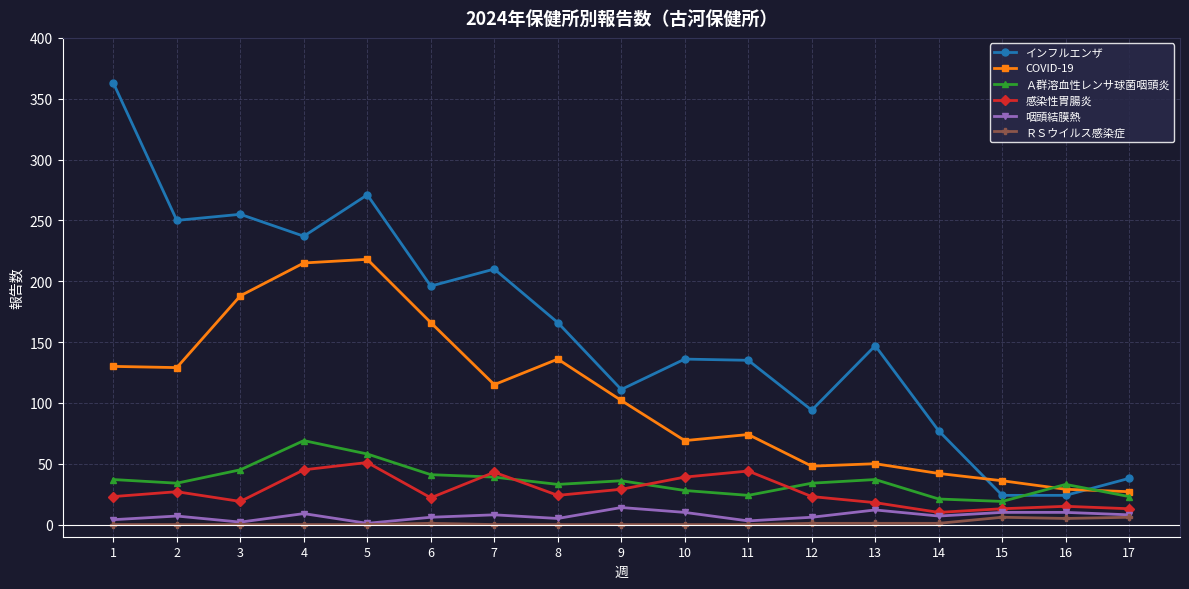

True or false: COVID-19 has more than 1 points higher than both neighbors.

True